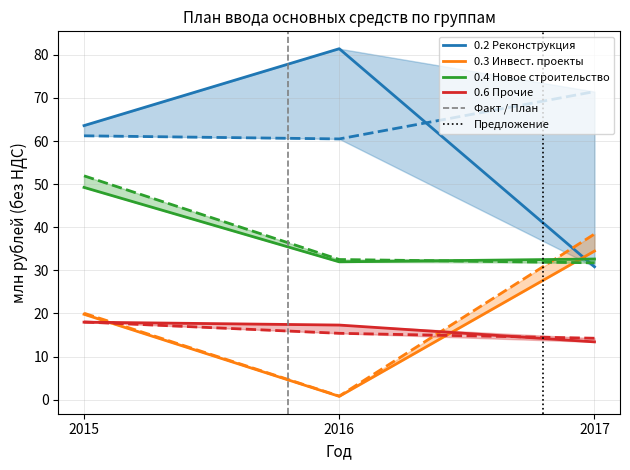

How many values in the Утвержденный план (2015) series are below 19?

3